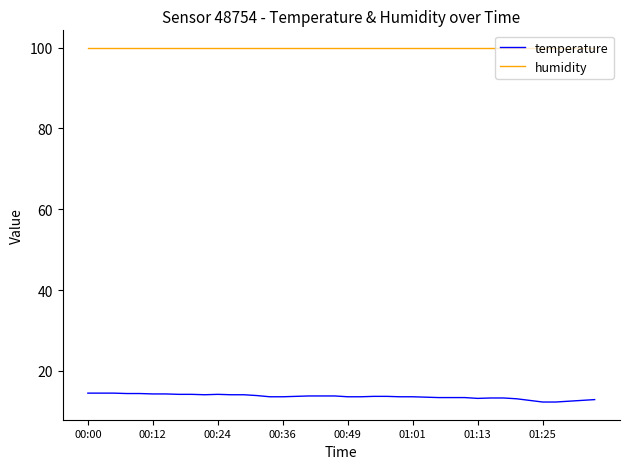

Rank the series by their average value, from highest to lowest.

humidity, temperature